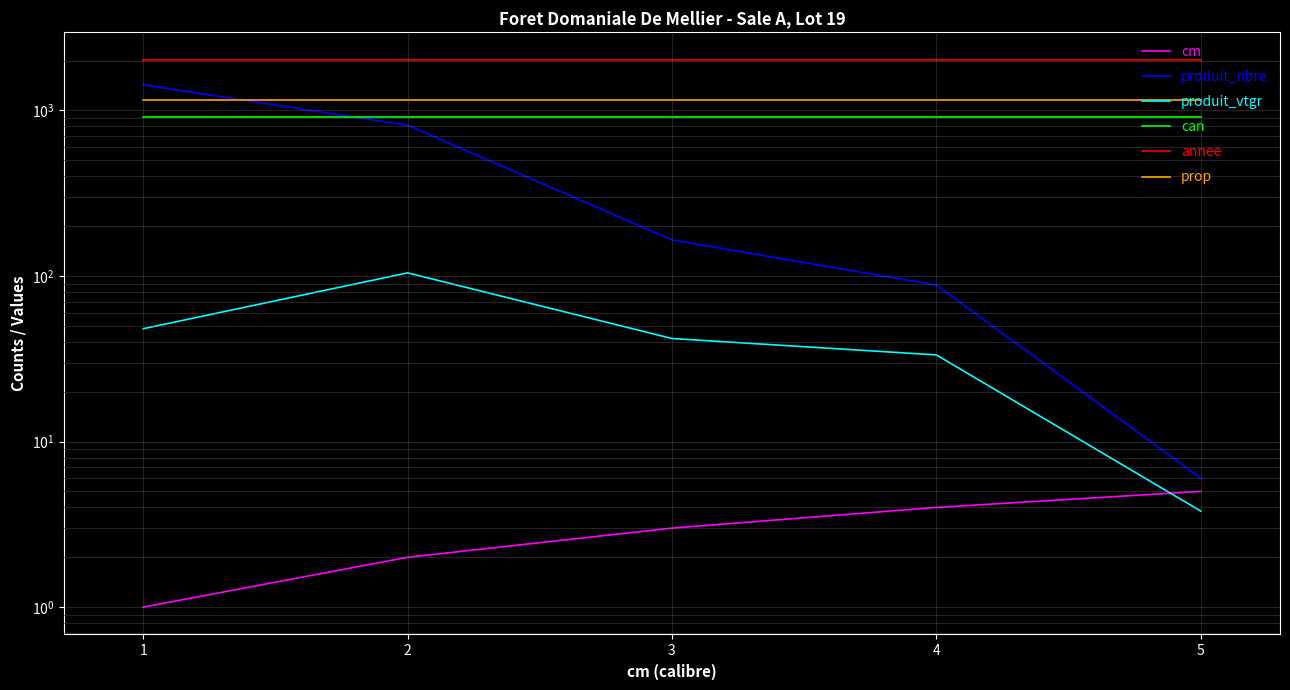

What is the value of the cm point at the 5th from the left?

5.0